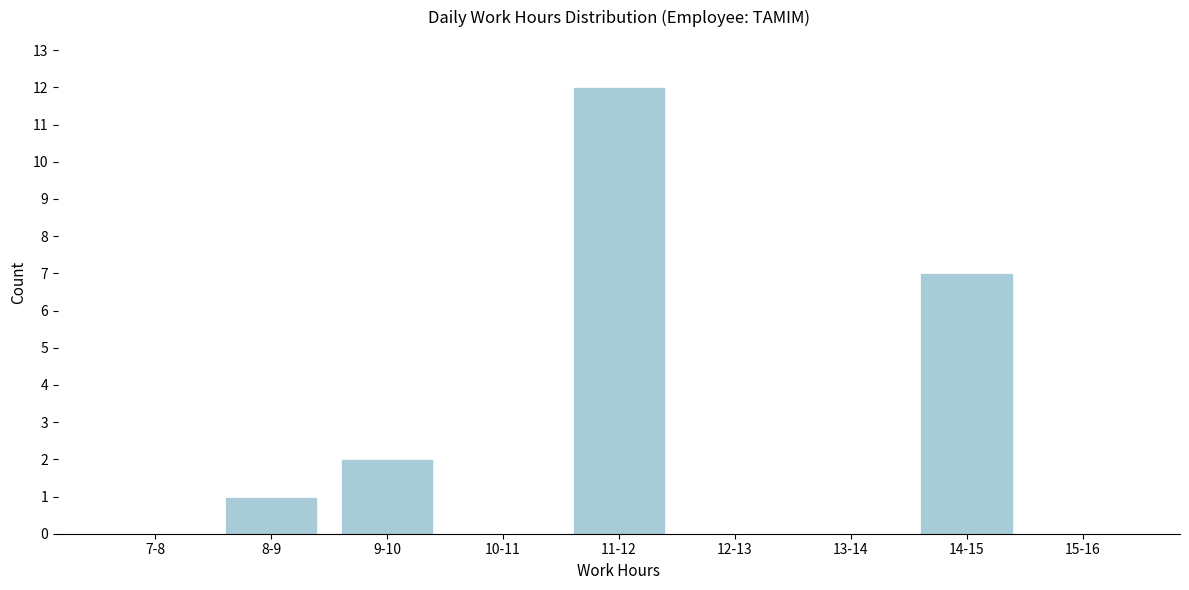

Reading left to right, what are all the values shown in this chart?

7-8=0	8-9=1	9-10=2	10-11=0	11-12=12	12-13=0	13-14=0	14-15=7	15-16=0